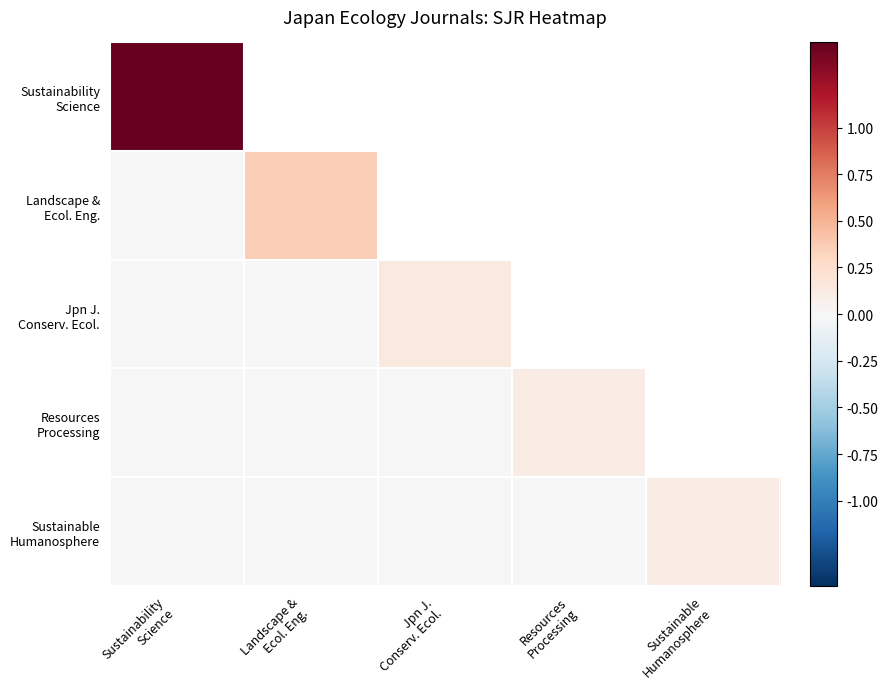

At Resources Processing, list the series in order from largest to smallest.

Sustainability Science, Landscape & Ecol. Eng., Jpn J. Conserv. Ecol., Resources Processing, Sustainable Humanosphere